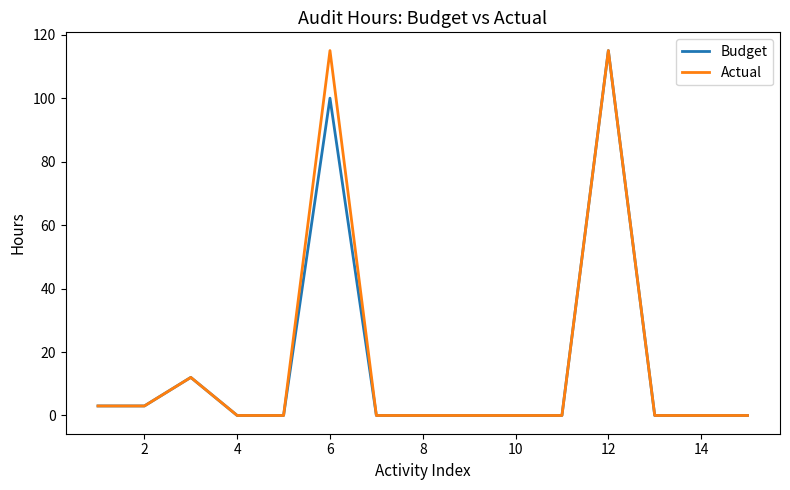

What are all the series names shown in the legend?

Budget, Actual